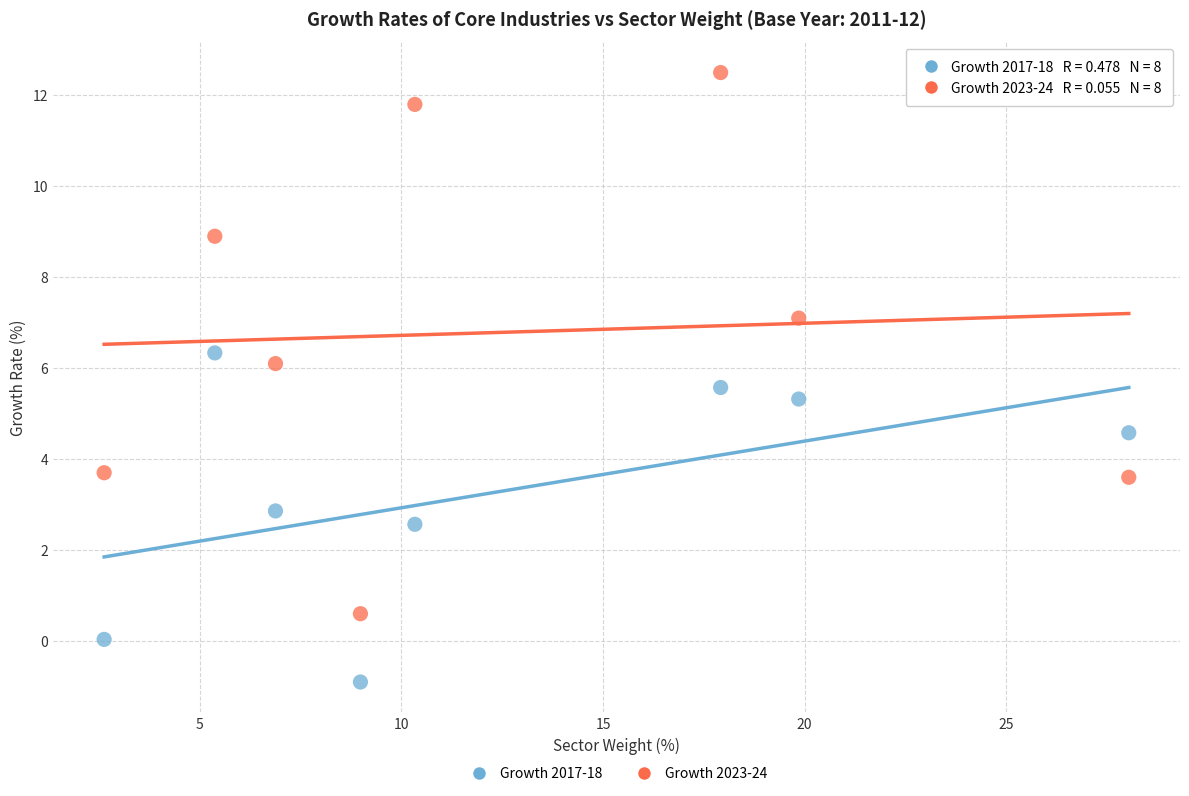

Which series contains the lowest Y value?

Growth 2017-18